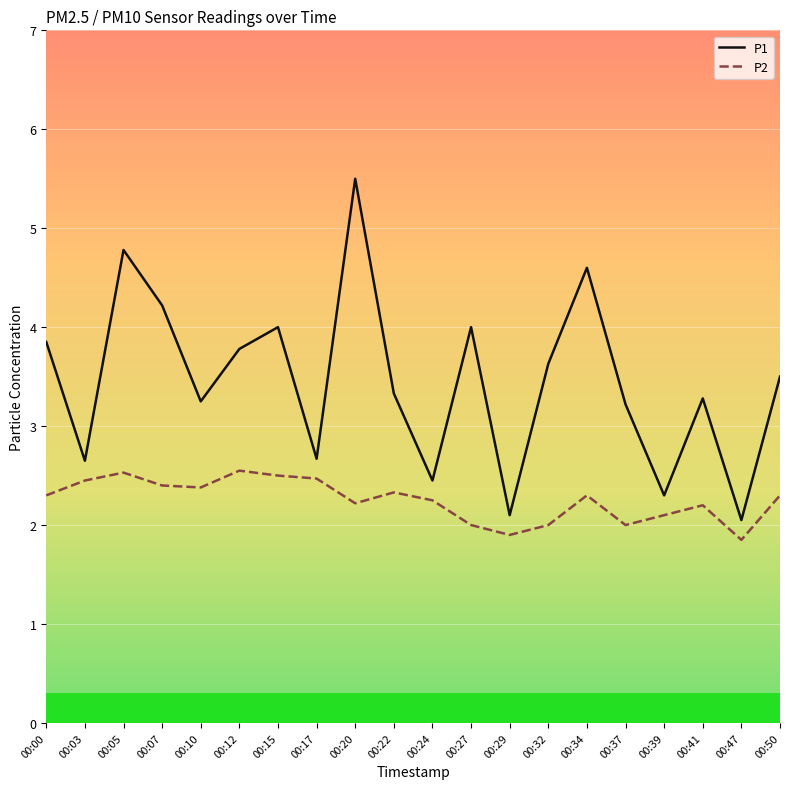

The P1 series shows 2.1 at 00:29. True or false?

True